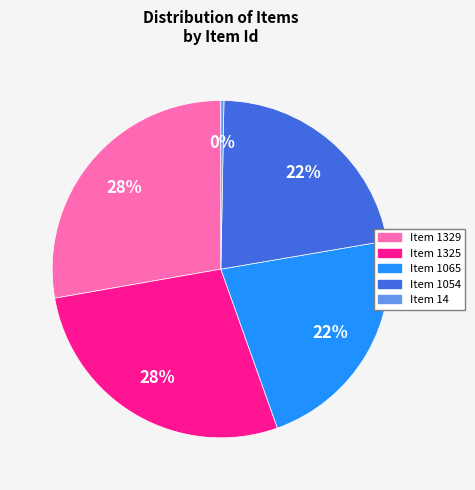

Is there a majority slice in this chart?

No